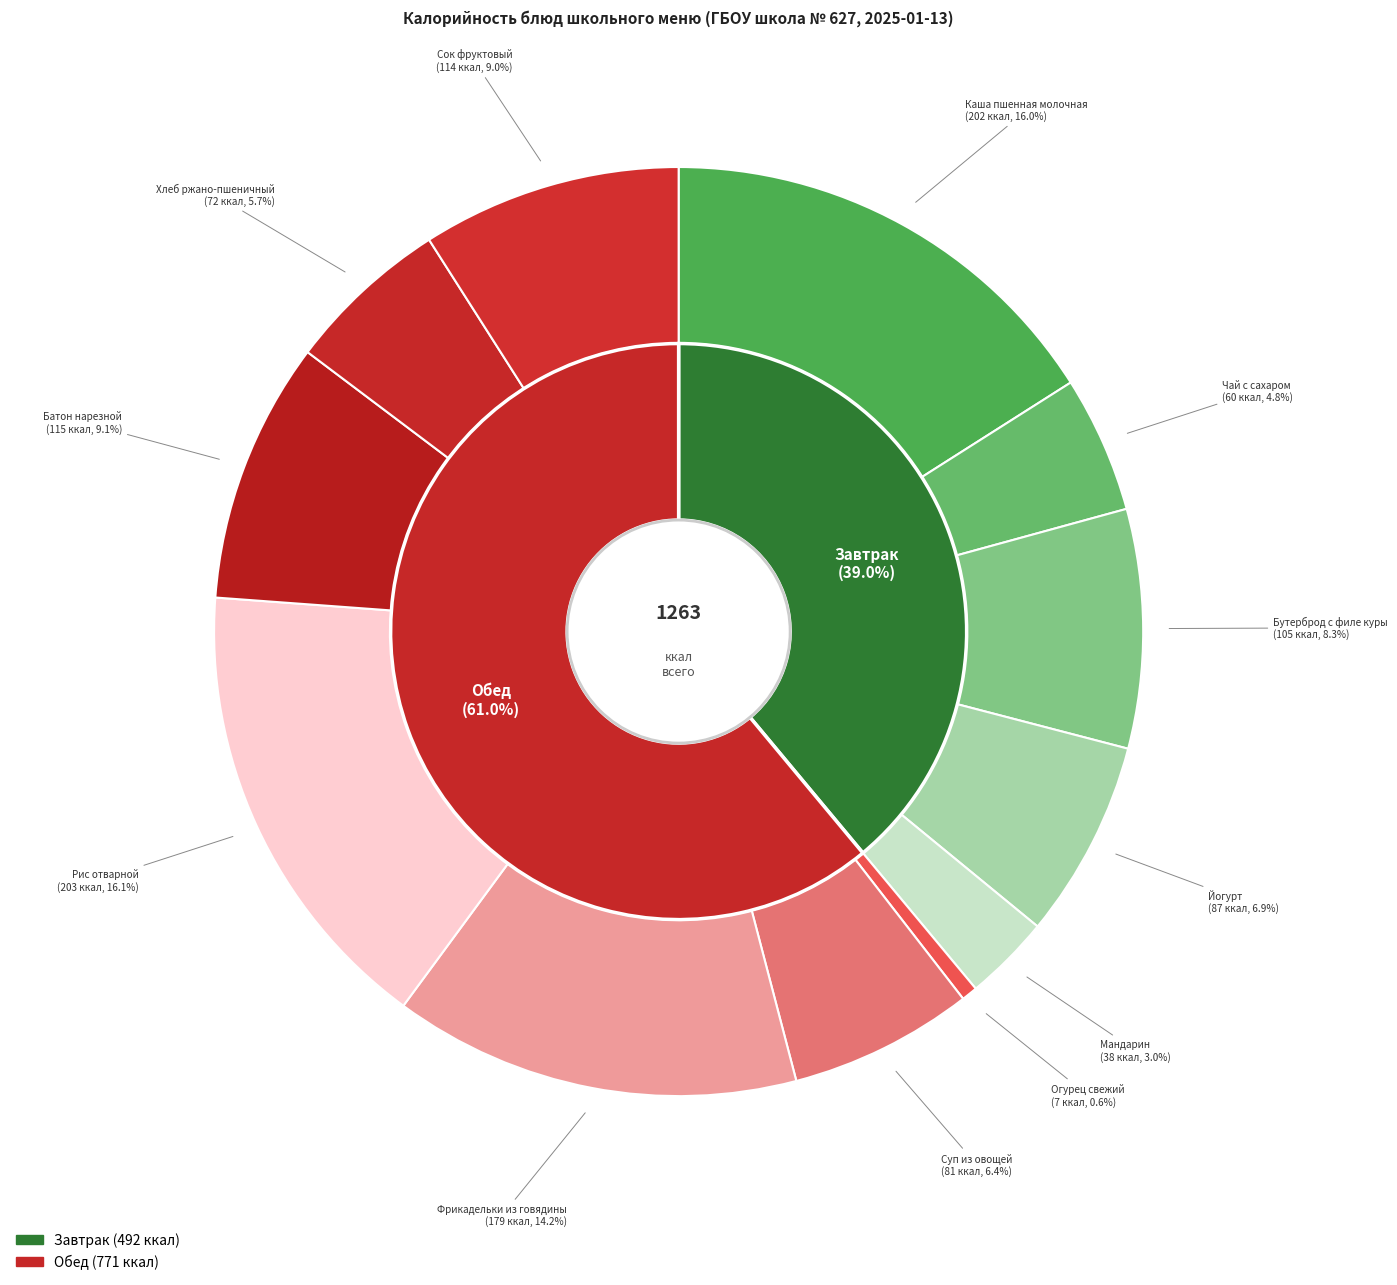

What percentage do Бутерброд с филе куры and Чай с сахаром together represent?

13.1%